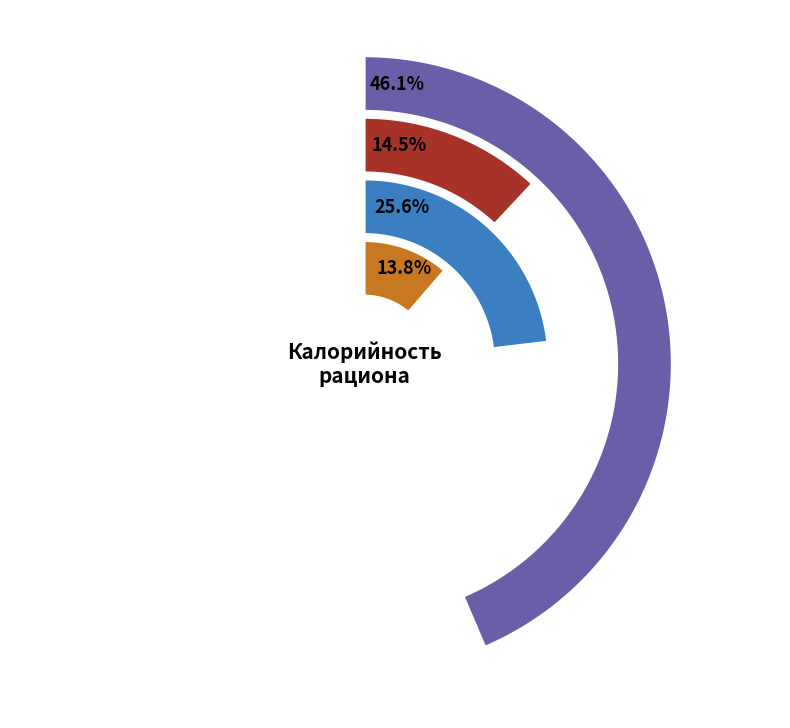

To the nearest percent, what percentage of the pie is оладьи со сгущеным молоком?

40%